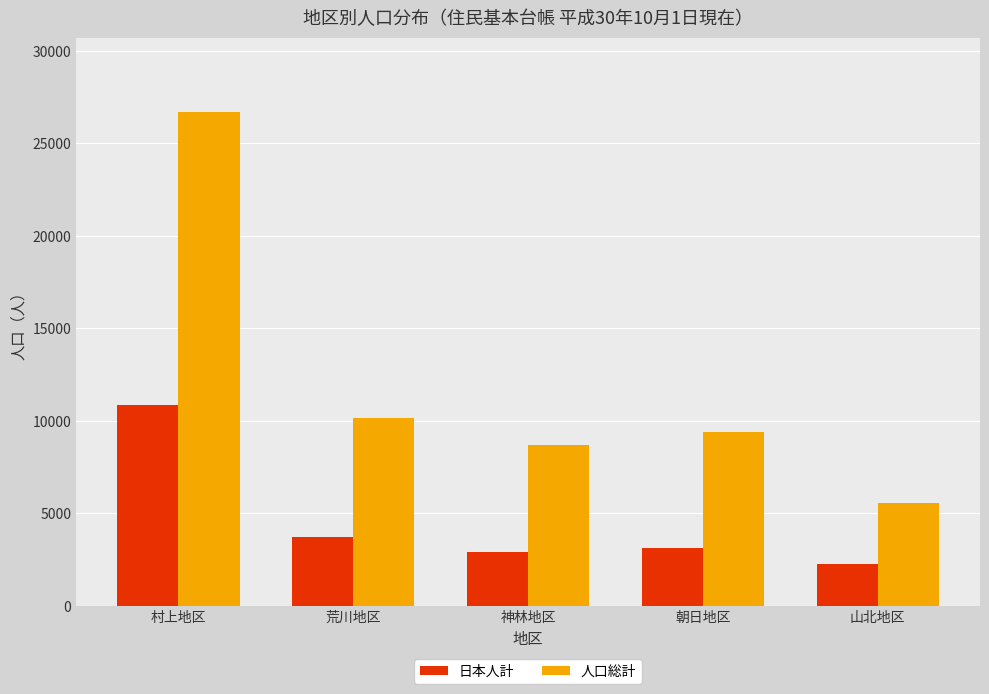

What is the spread (max minus min) of values at 村上地区?

15856